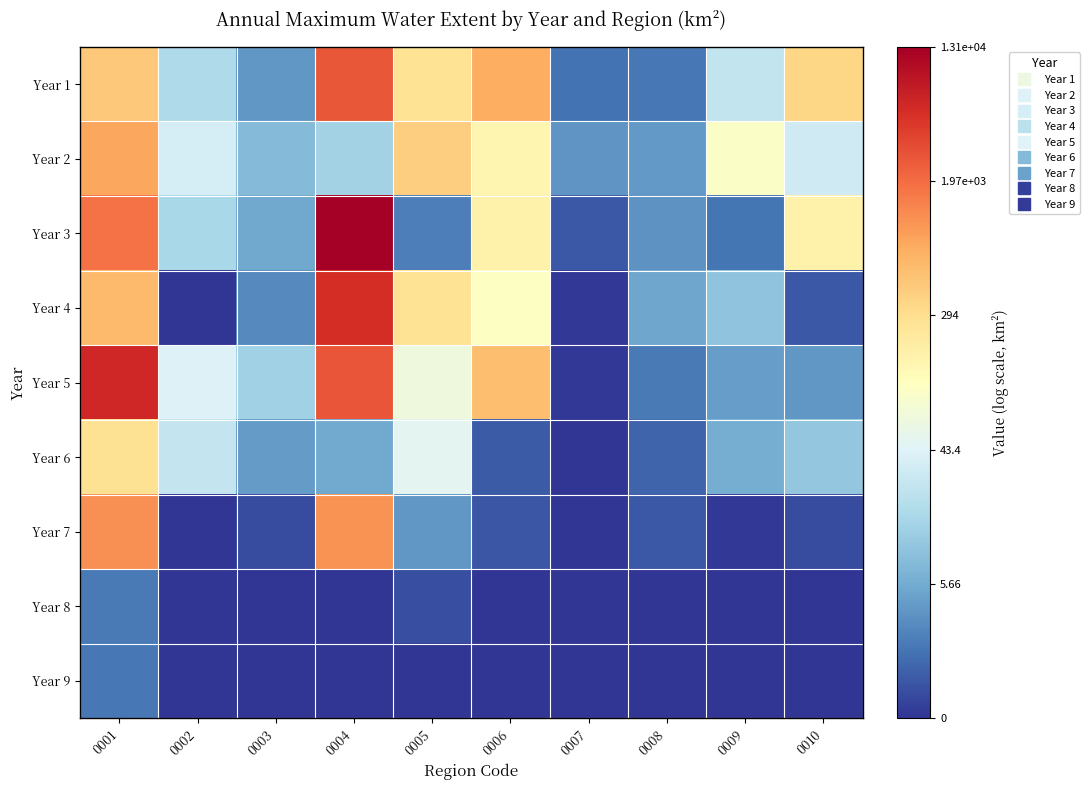

Count the number of data series in this chart.

9